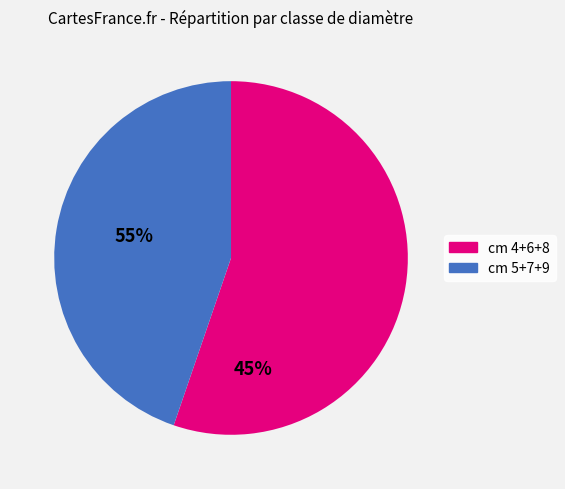

Count the number of slices in the pie.

2